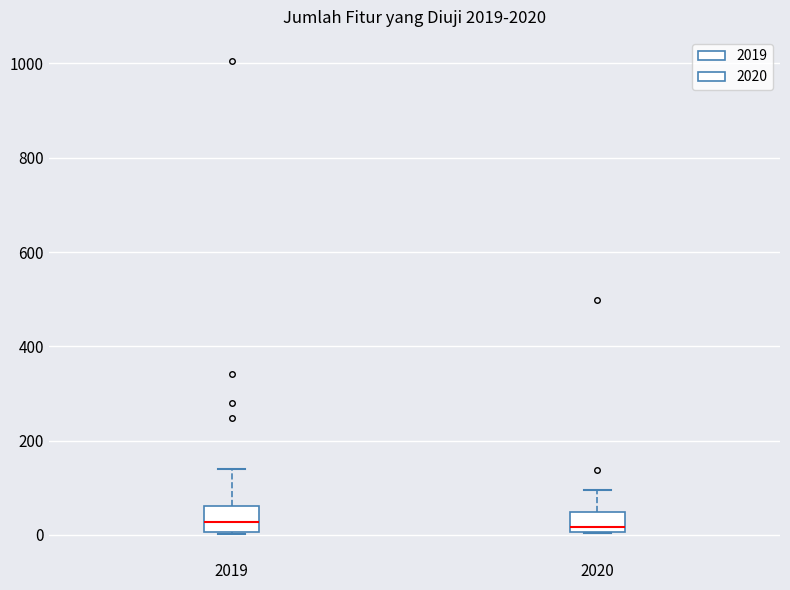

Reading left to right, read every box against the y-axis: the position of its median line, the range the box covers, and the ends of its whiskers. The values are not printed on the chart, so give them approximately, as read against the axis.

2019: median 20, box 0 to 60, whiskers 0 to 140
2020: median 20, box 0 to 40, whiskers 0 to 100